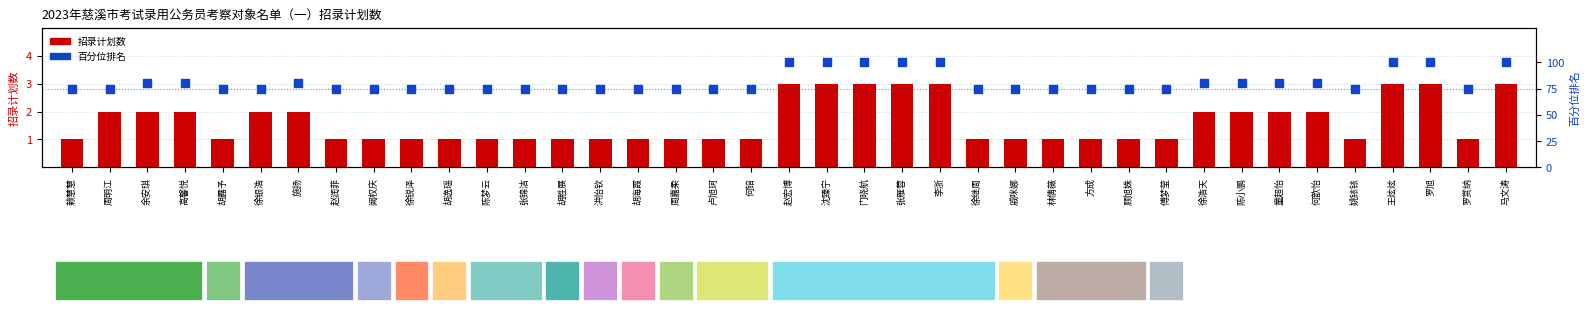

What is the total value across all series at 罗赏纳?

76